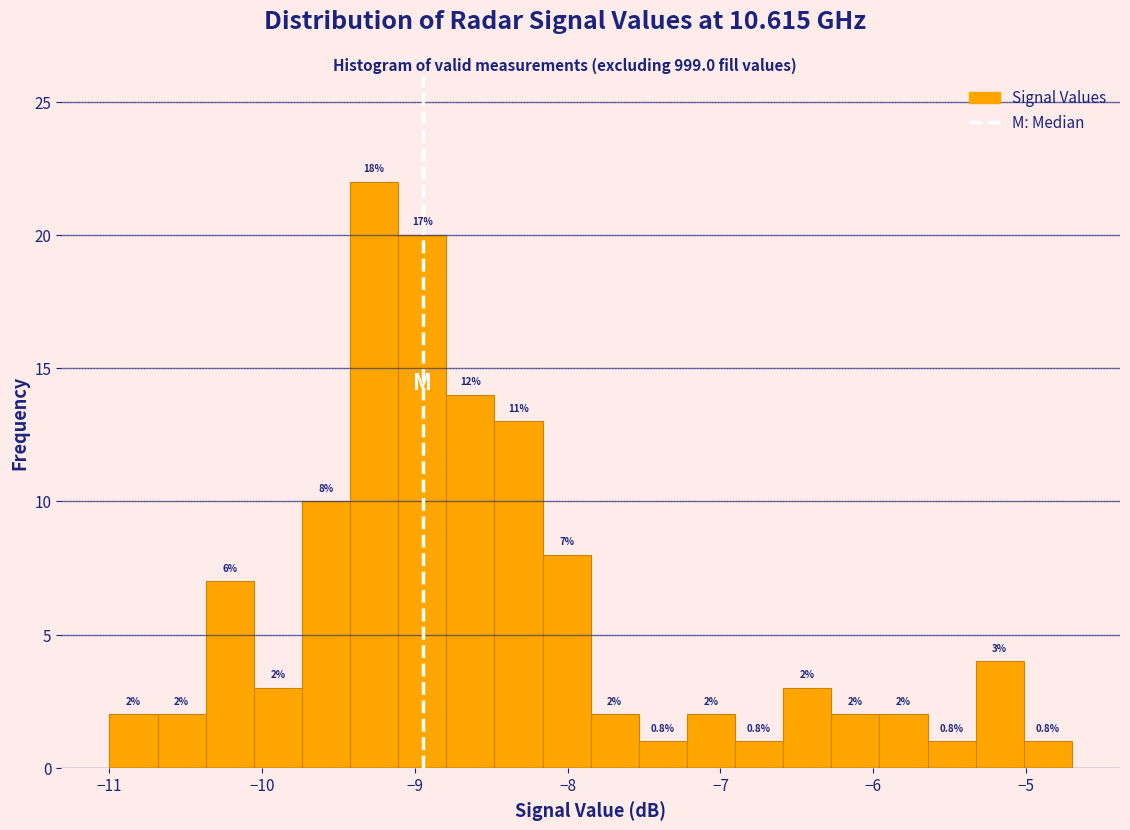

Around what value on the x-axis is the tallest bar? Give the approximate position of its centre, as read against the axis.

-9.3